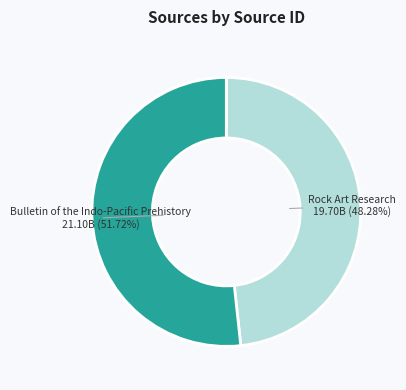

Count the number of slices in the pie.

2